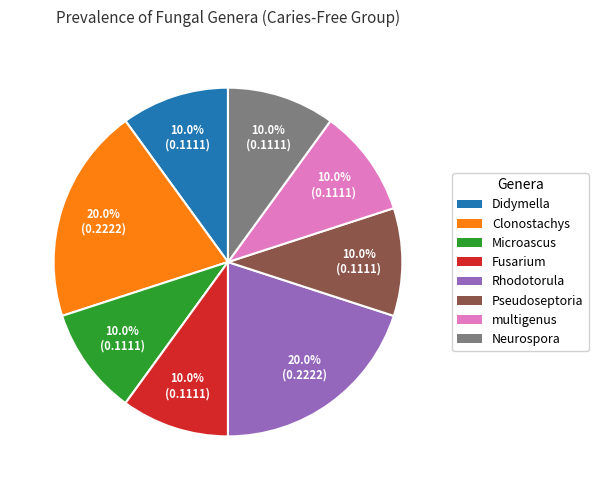

Is there any slice that represents more than half of the pie?

No